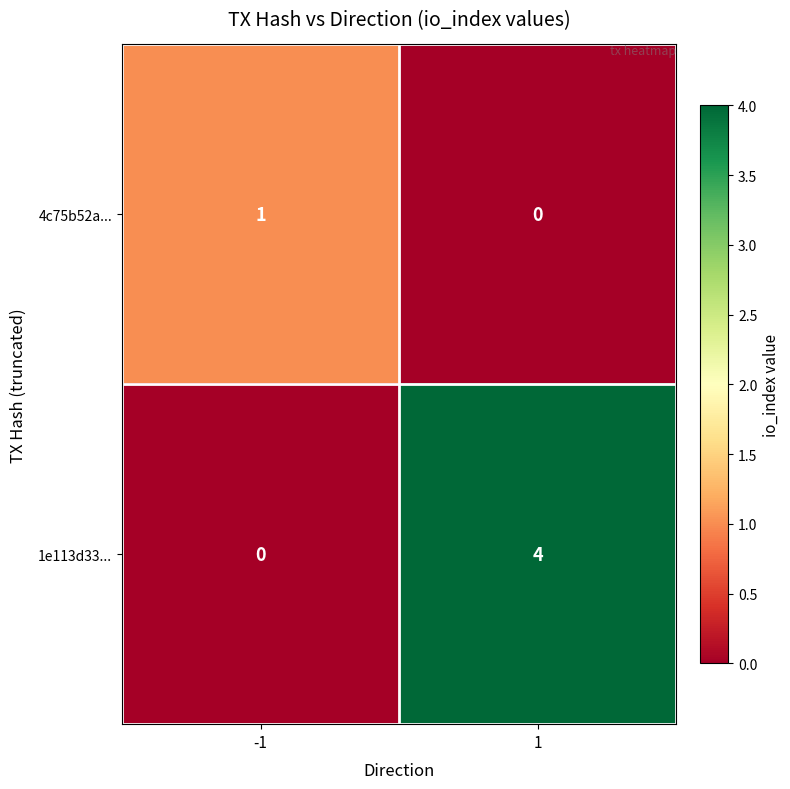

List the series in order of their peak value, lowest first.

4c75b52a..., 1e113d33...